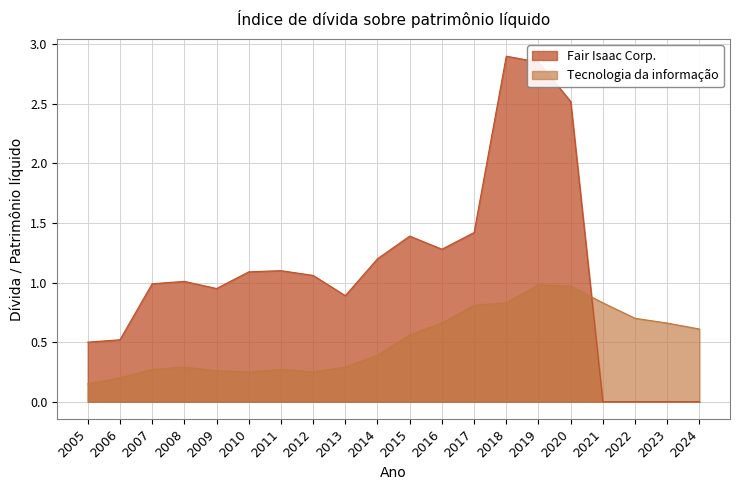

Rank the series by their maximum value, from highest to lowest.

Fair Isaac Corp., Tecnologia da informação